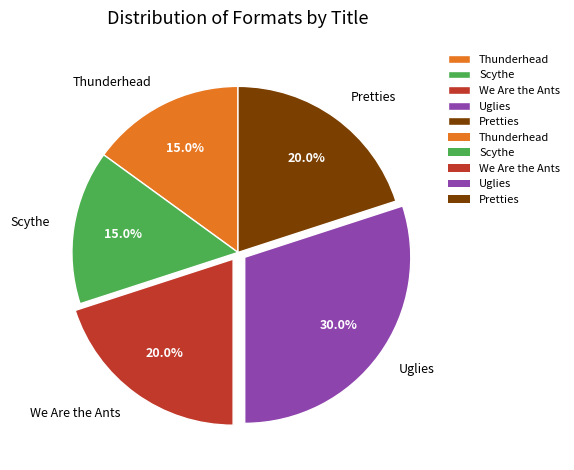

What is the total percentage of Thunderhead and We Are the Ants?

35.0%